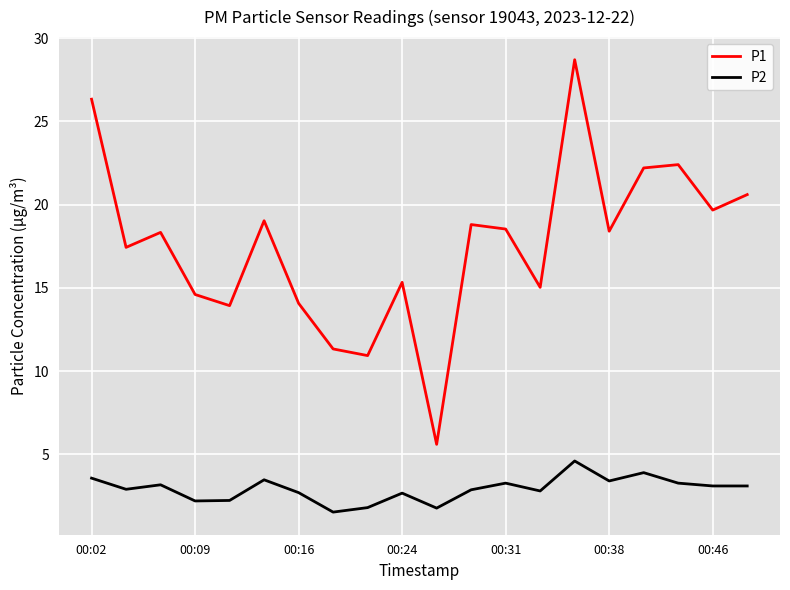

List the series in order of their peak value, highest first.

P1, P2